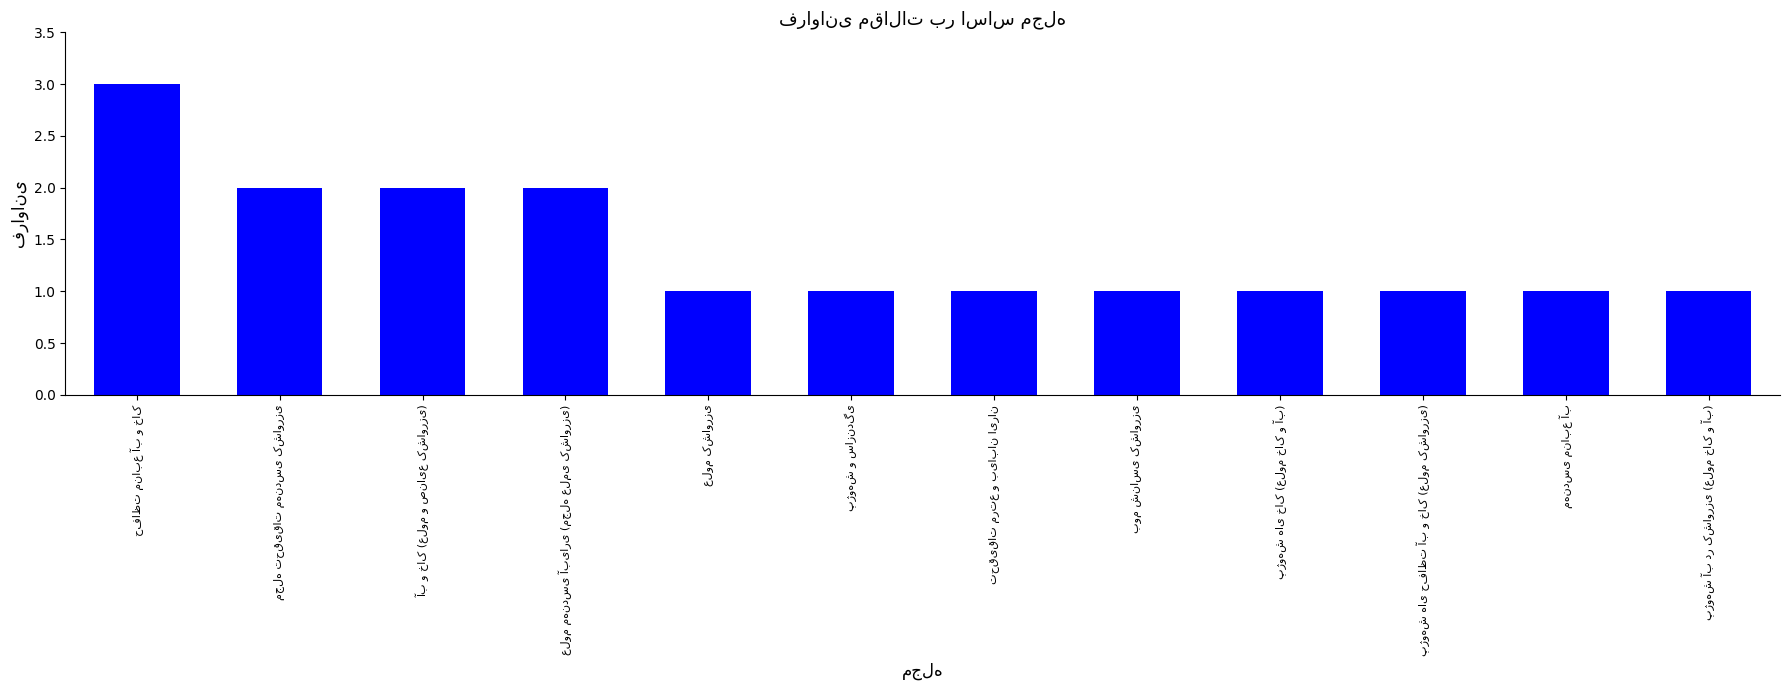

What is the difference between the maximum and minimum values?

2